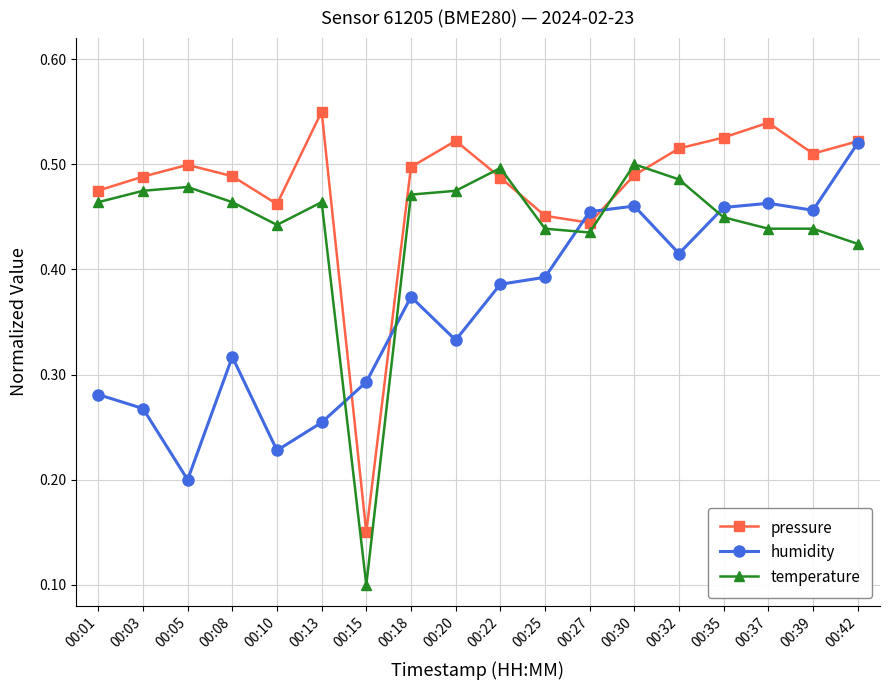

At which category is the sum across all series the highest?

00:42